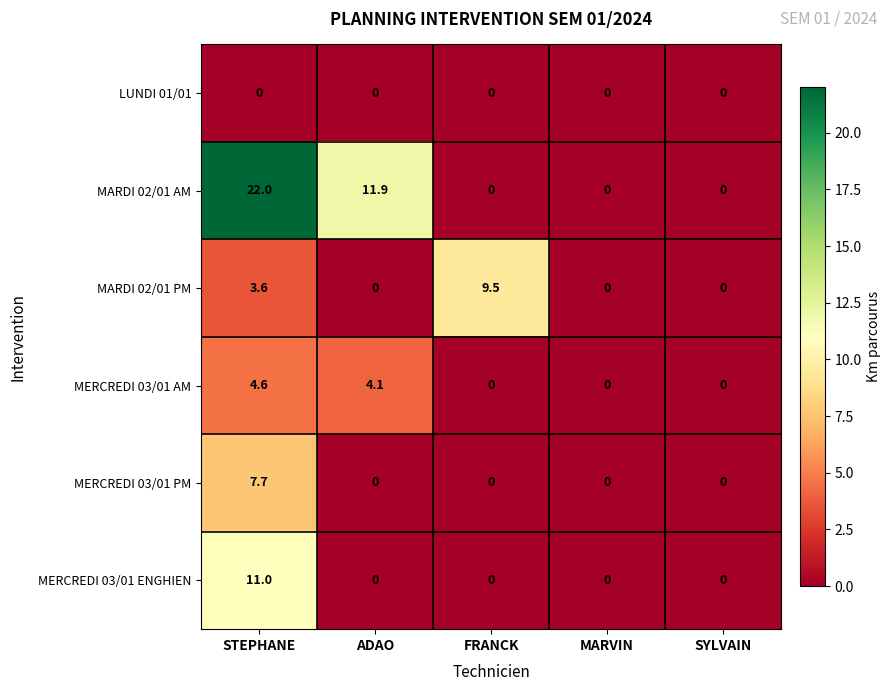

Is it true that MERCREDI 03/01 ENGHIEN equals 11.0 at STEPHANE?

True